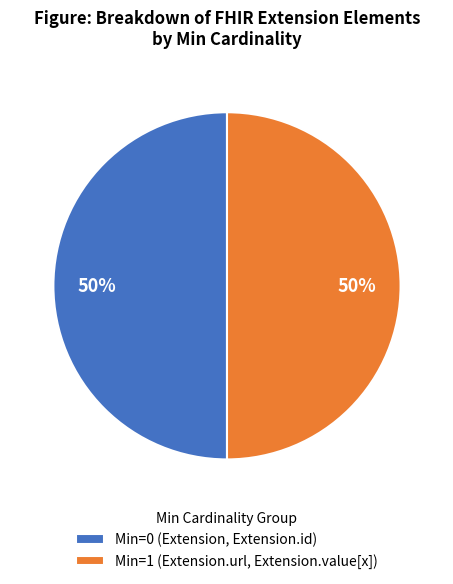

What is the ratio of the value at Min=1 (Extension.url, Extension.value[x]) to the value at Min=0 (Extension, Extension.id)?

1.0